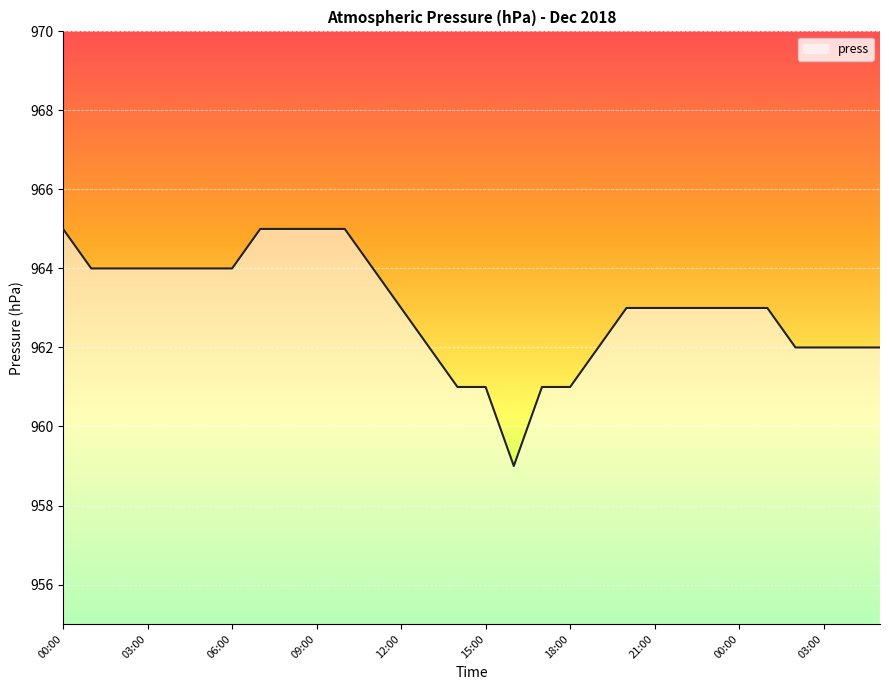

What is the smallest value displayed?

959